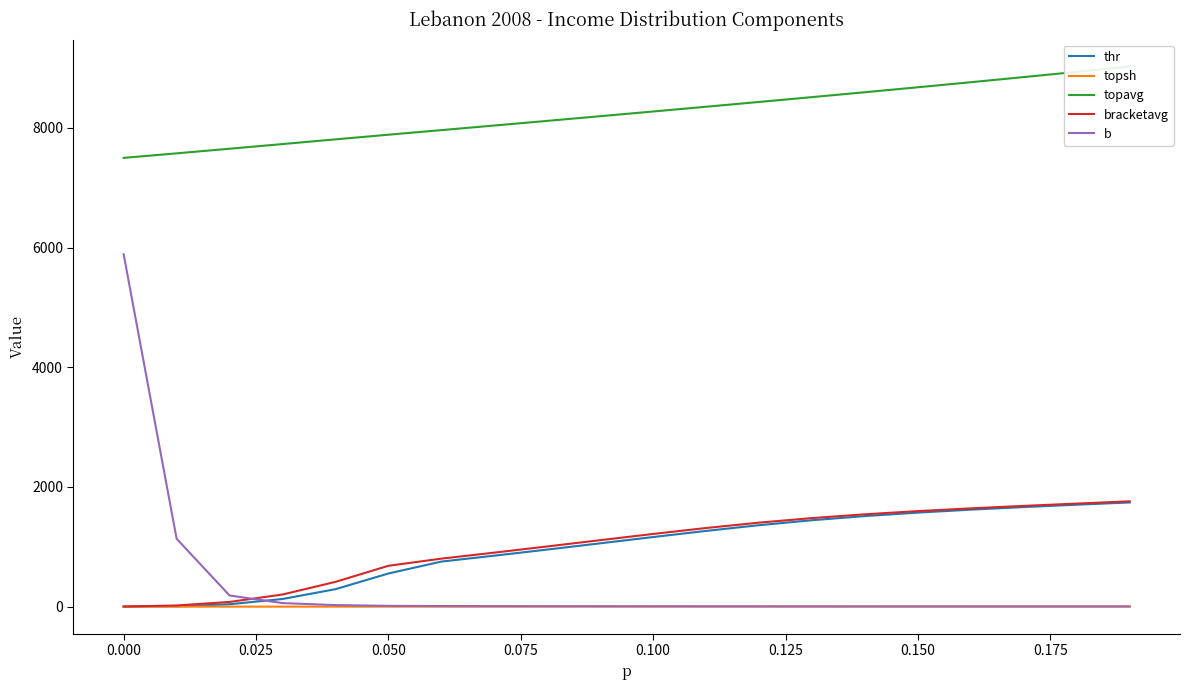

What is the maximum value for bracketavg?

1760.3